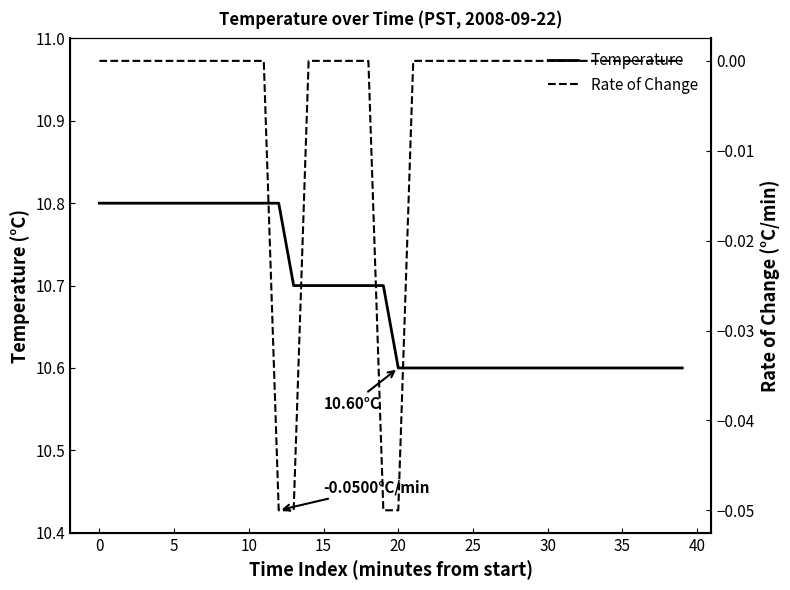

What are all the series names shown in the legend?

Temperature, Rate of Change